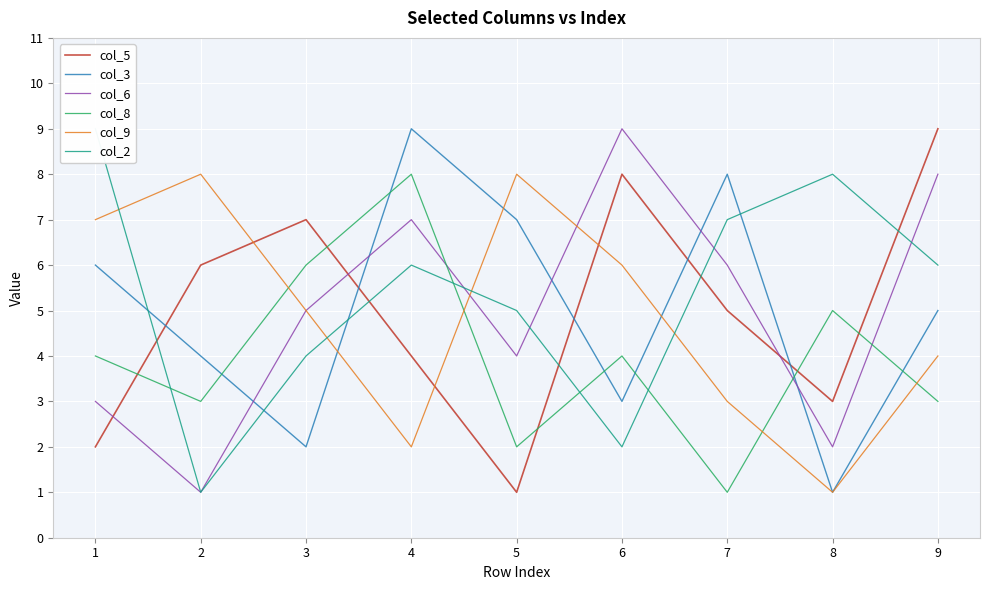

Which series has the largest range (max minus min)?

col_5